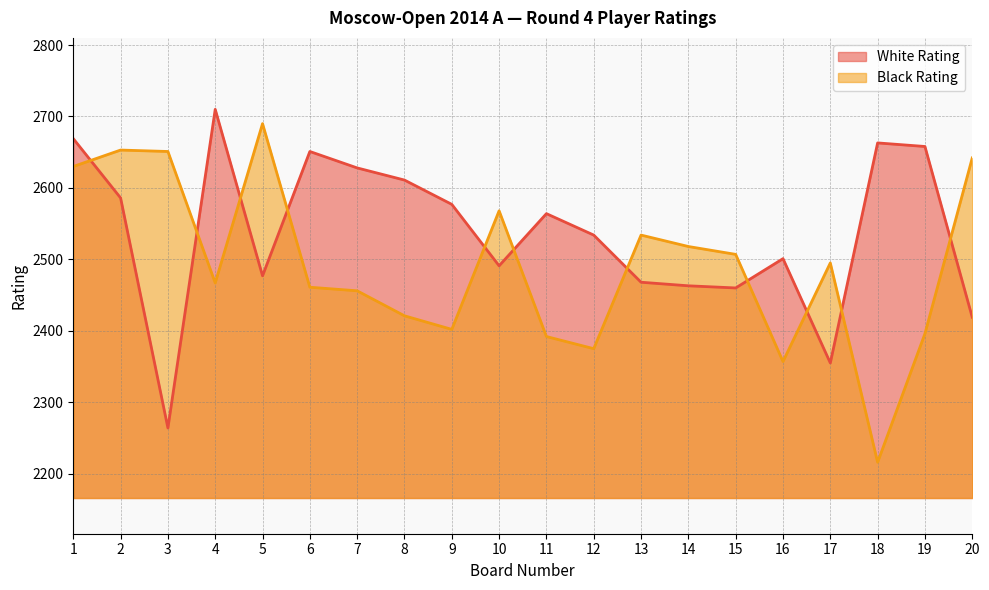

At 16, list the series in order from smallest to largest.

Black Rating, White Rating